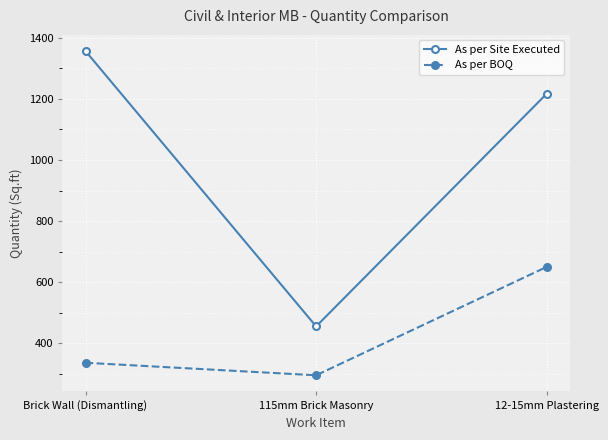

Which series has the widest spread of values?

As per Site Executed